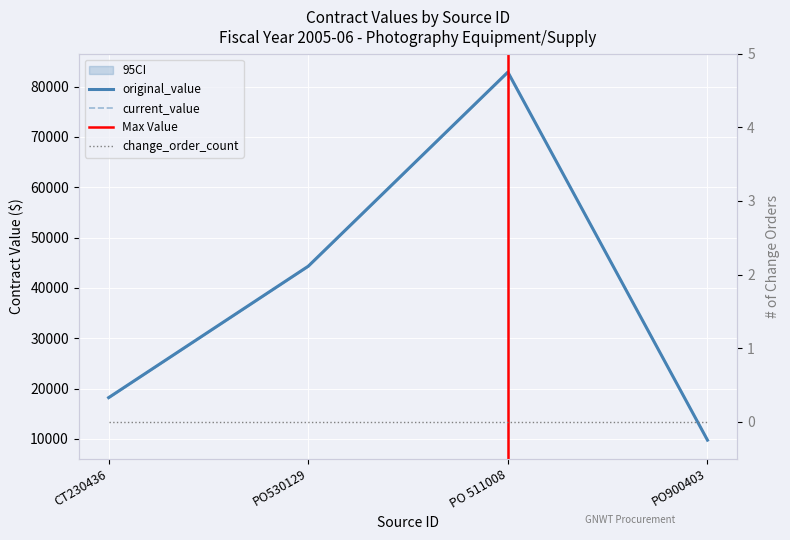

Reading left to right, list all the values displayed in this chart.

original_value: 18185.6	44308.0	82890.2	9740.0
current_value: 18185.6	44308.0	82890.2	9740.0